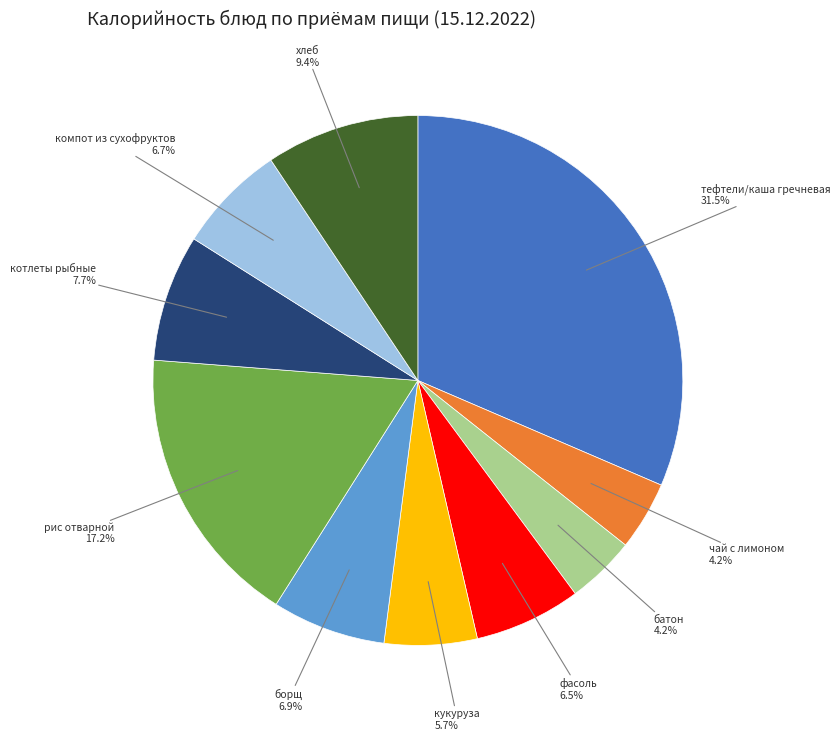

Combined, do котлеты рыбные and хлеб account for over 50%?

No